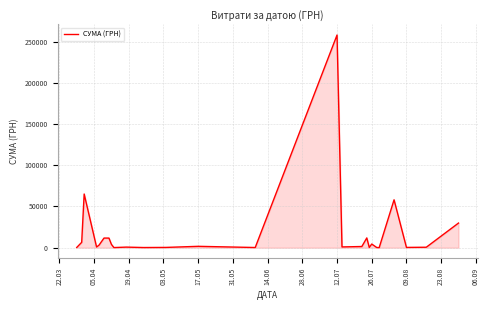

What is the difference between the maximum and minimum values?

257904.0